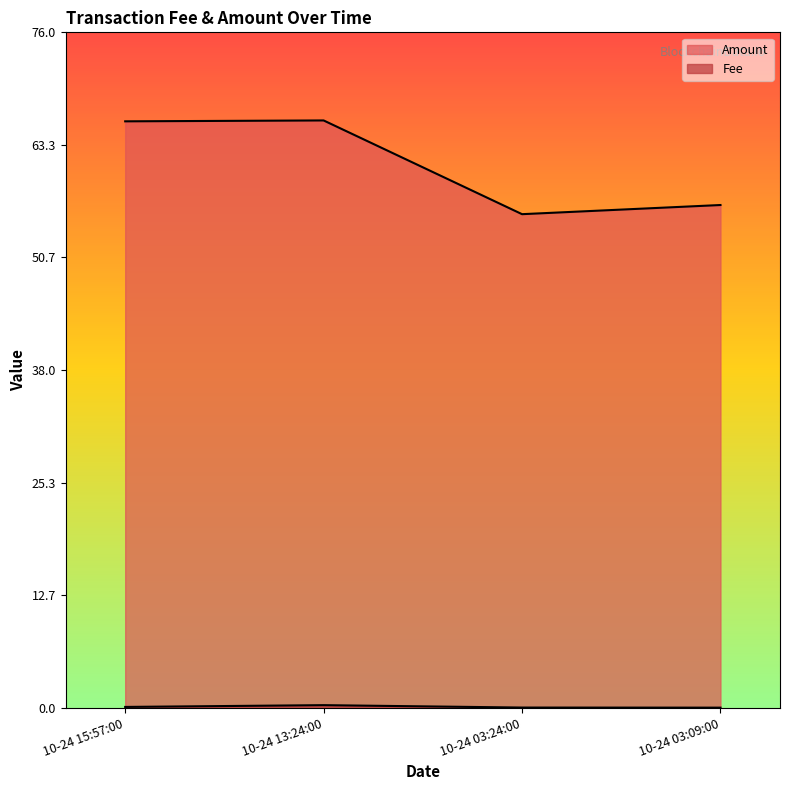

The Amount series shows 55.5 at 10-24 03:24:00. True or false?

True